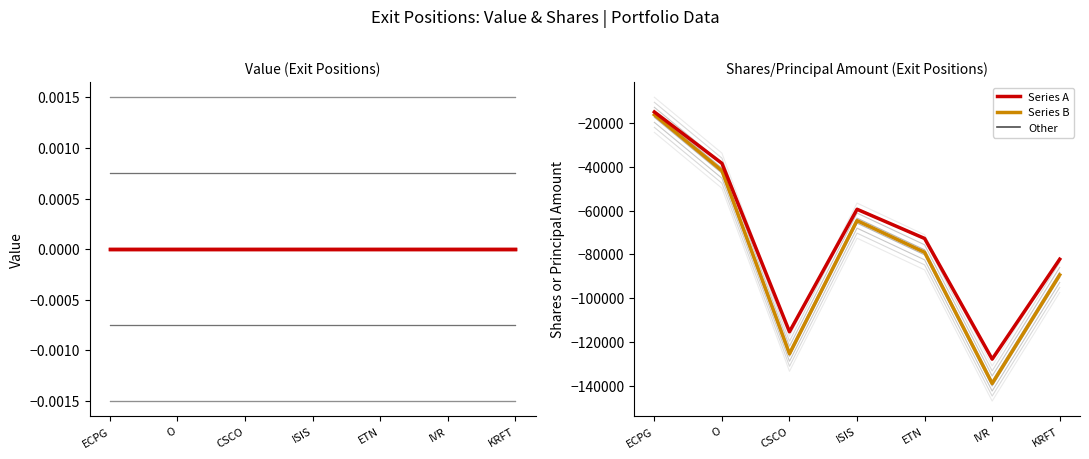

Between ISIS and KRFT, which is larger?

ISIS